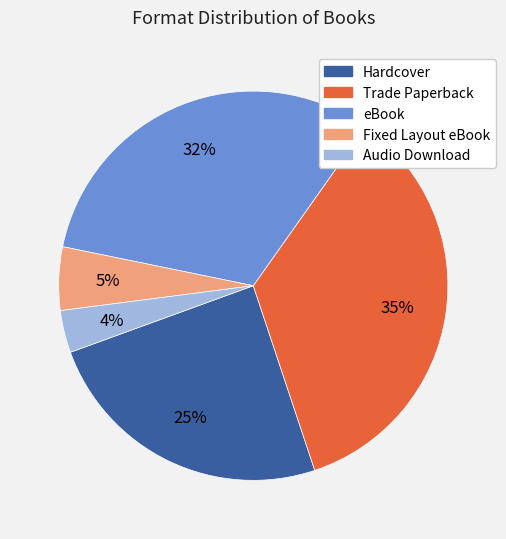

To the nearest percent, what is the combined percentage of Fixed Layout eBook and eBook?

37%